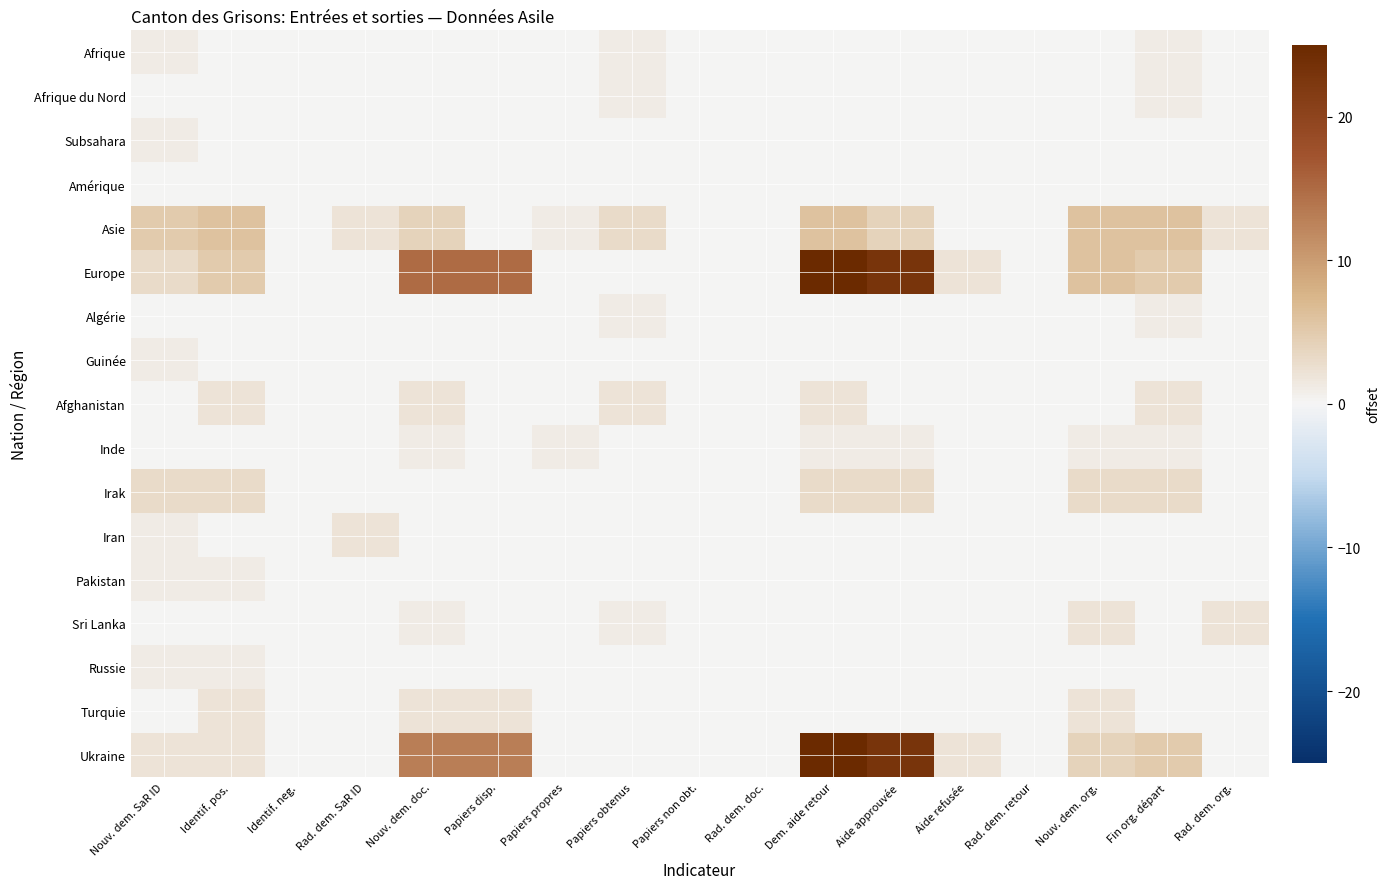

What is the total value across all series at Nouv. dem. doc.?

38